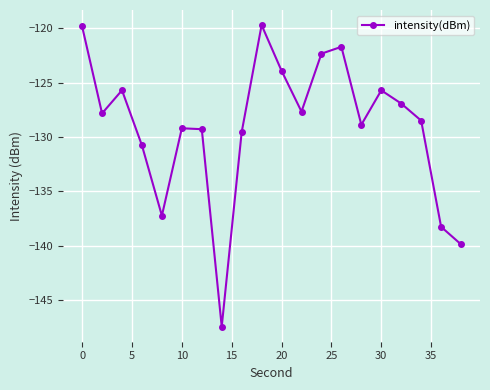

What is the smallest value displayed?

-147.4